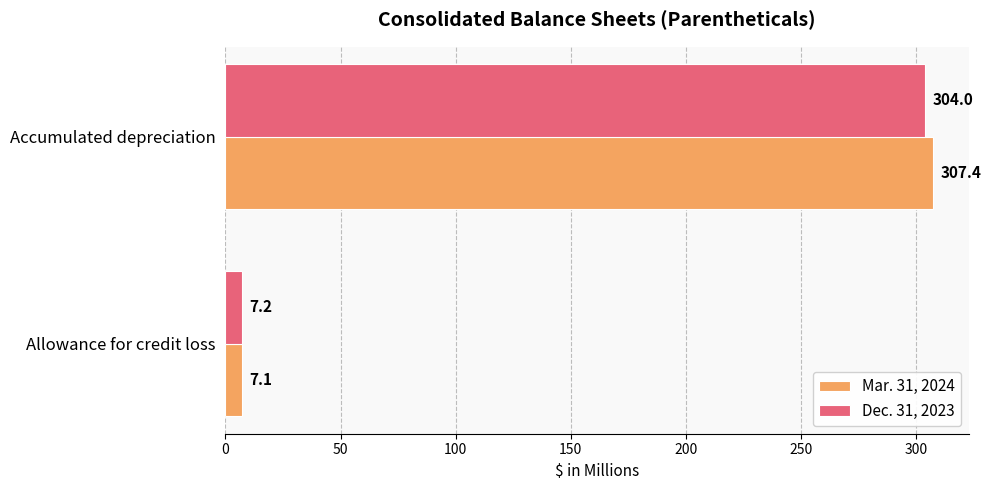

What are all the series names shown in the legend?

Mar. 31, 2024, Dec. 31, 2023